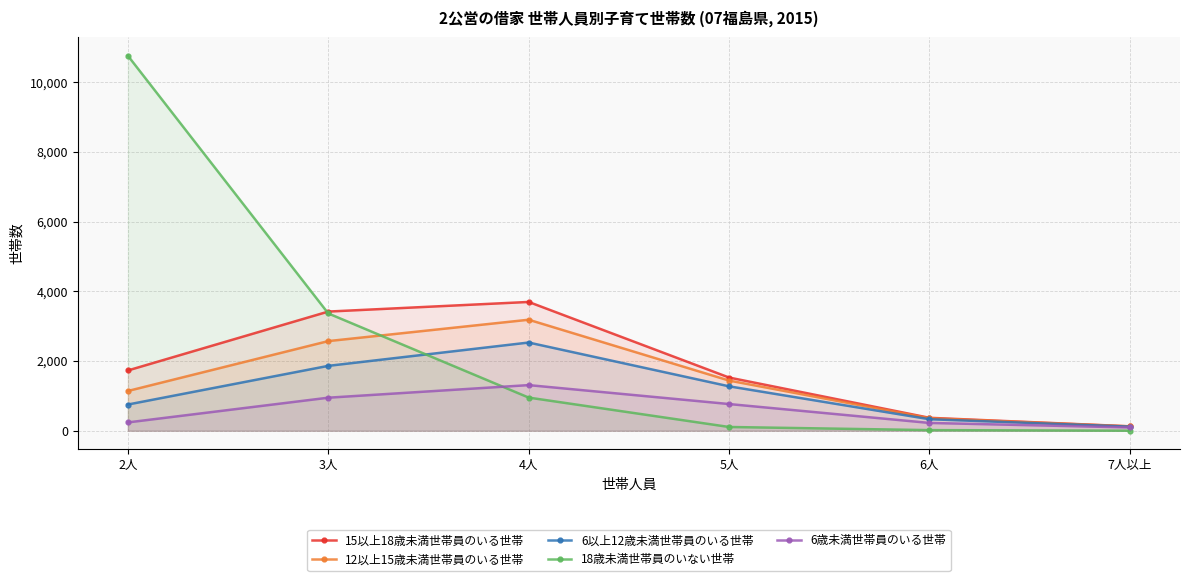

At which label is 6歳未満世帯員のいる世帯 closest to 701?

5人